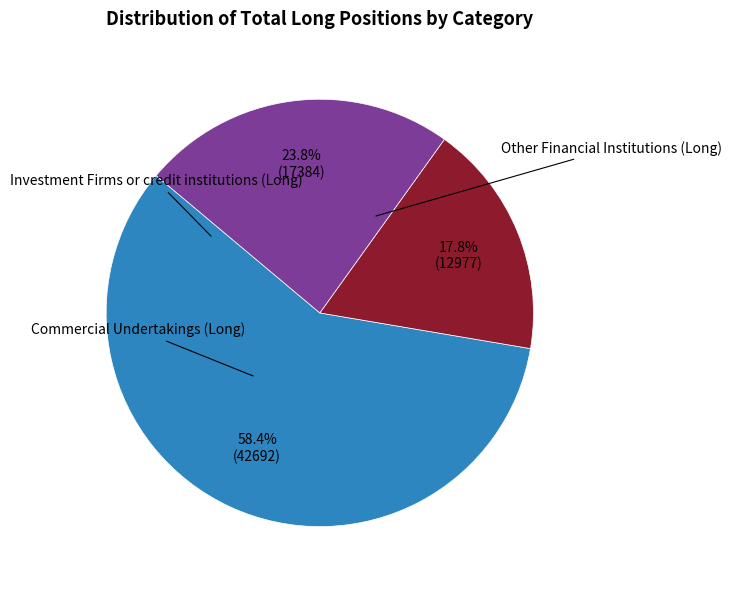

Does any single category account for the majority?

Yes